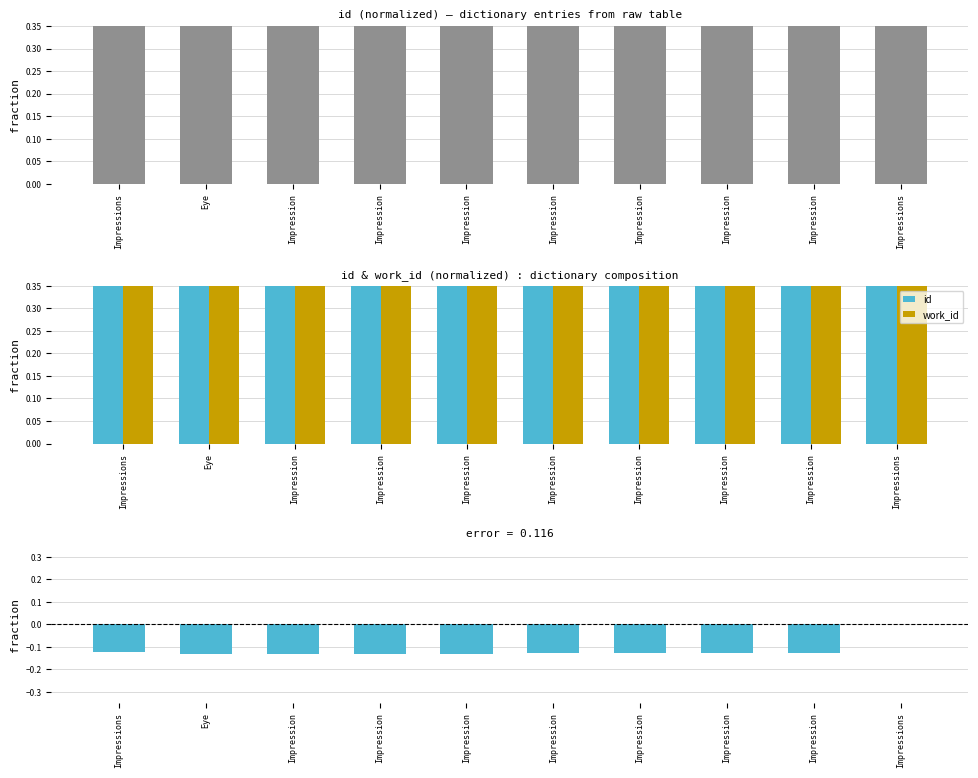

The value of id at Impression is 0.5. True or false?

True